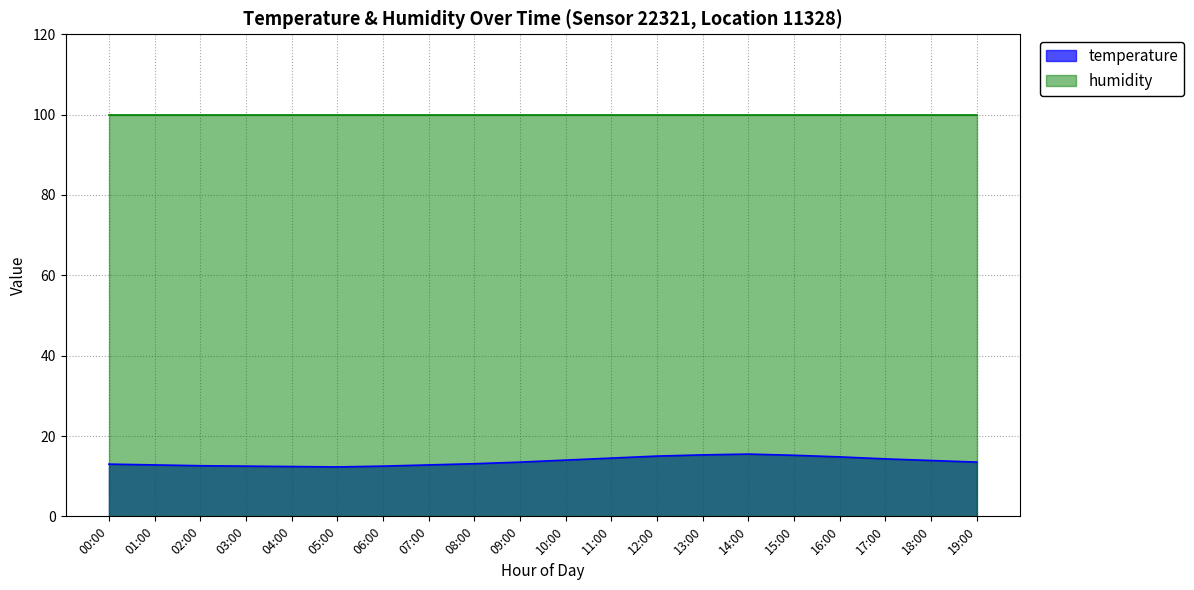

How many values exceed 13?

12